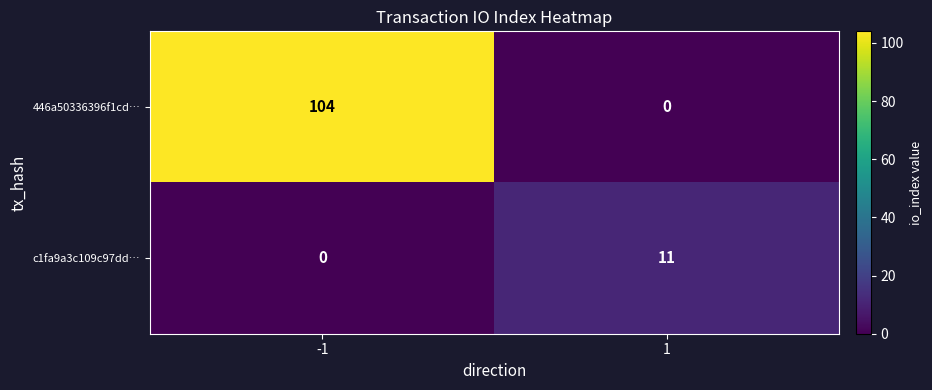

What is the difference between the maximum and minimum values in the c1fa9a3c109c97dd… series?

11